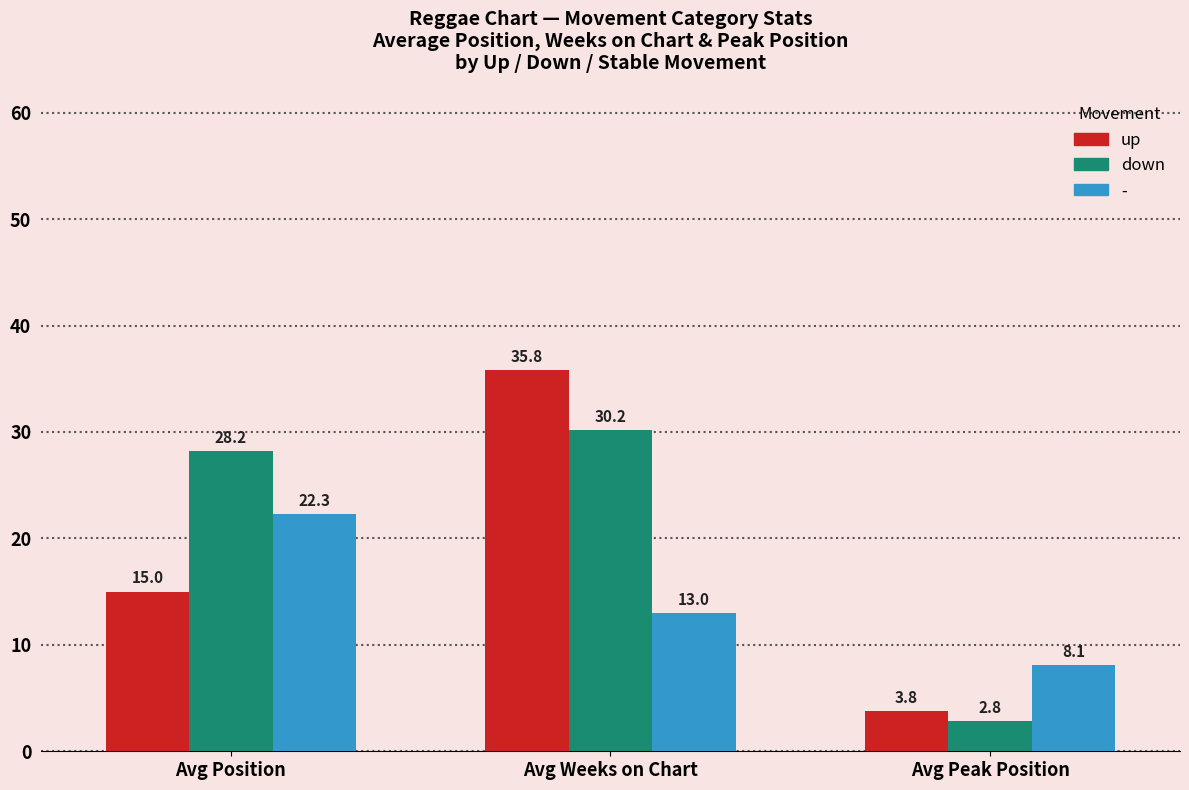

Which series has the largest total across all categories?

down